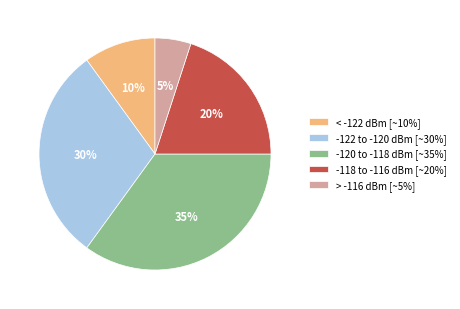

Count the number of slices in the pie.

5